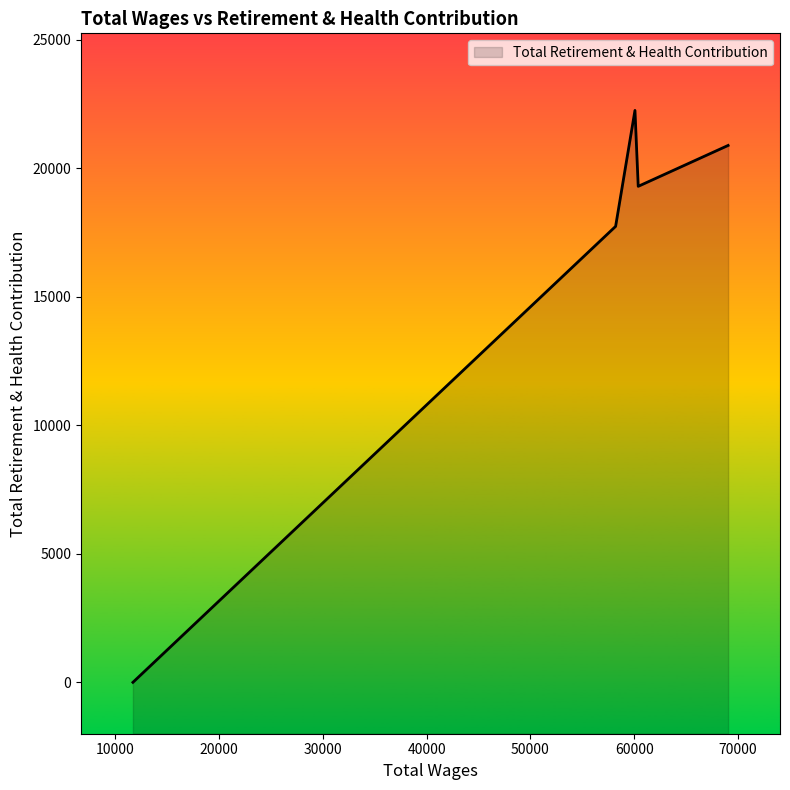

How many points are higher than both their immediate neighbors (excluding endpoints)?

1